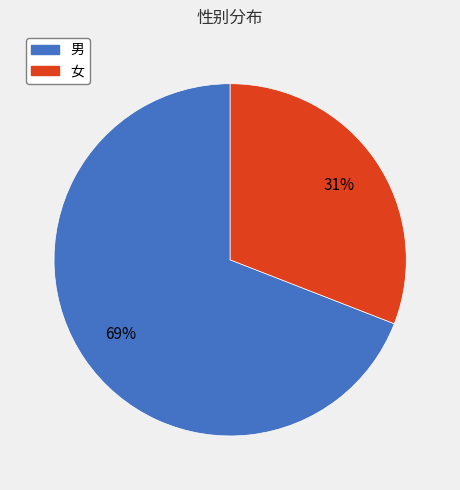

To the nearest percent, what portion does 男 represent?

69%